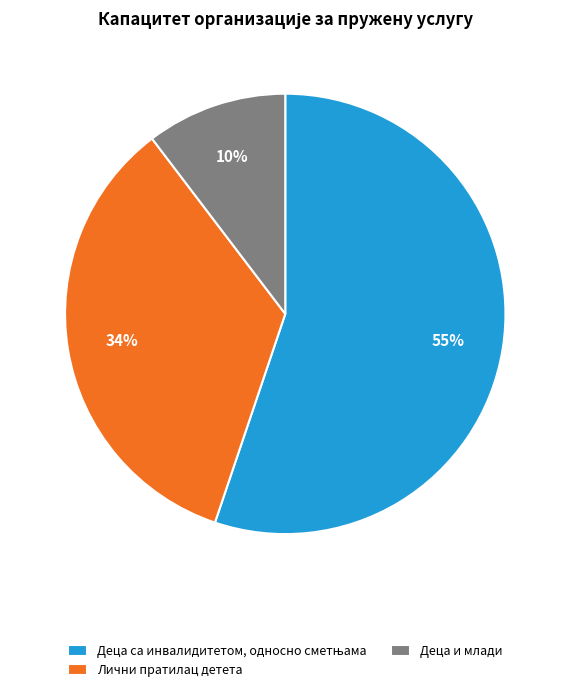

Which slice is the smallest?

Деца и млади